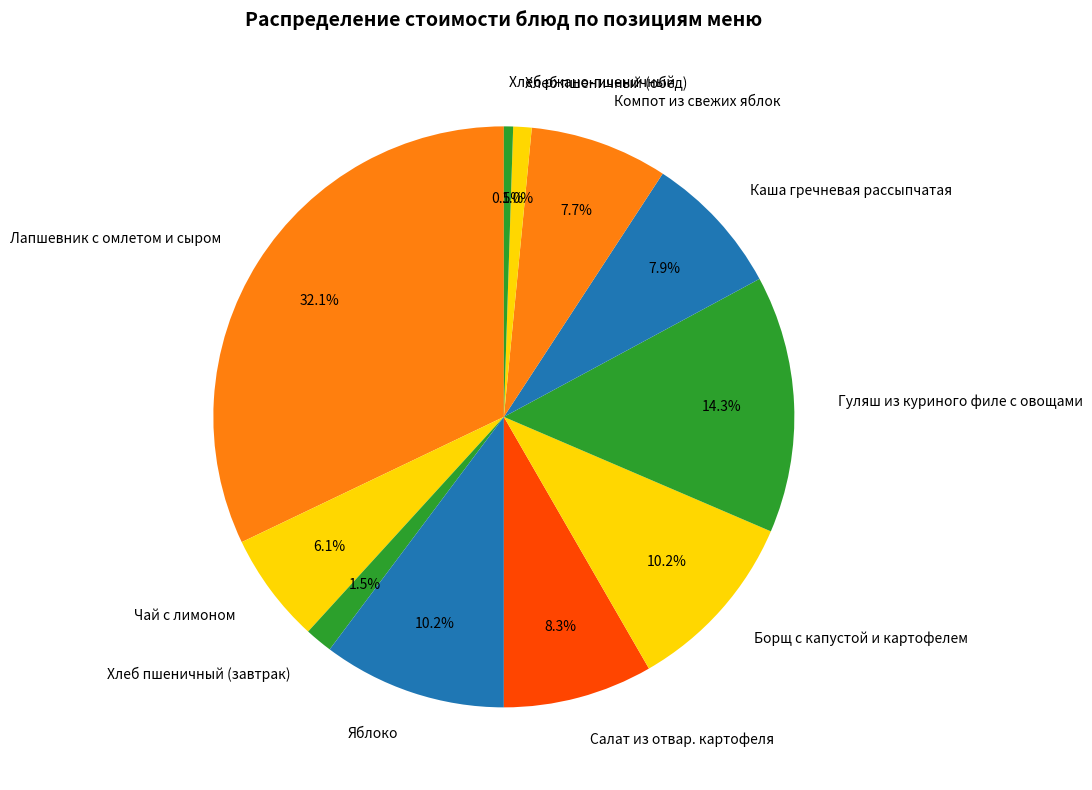

Between Хлеб пшеничный (обед) and Лапшевник с омлетом и сыром, which is larger?

Лапшевник с омлетом и сыром